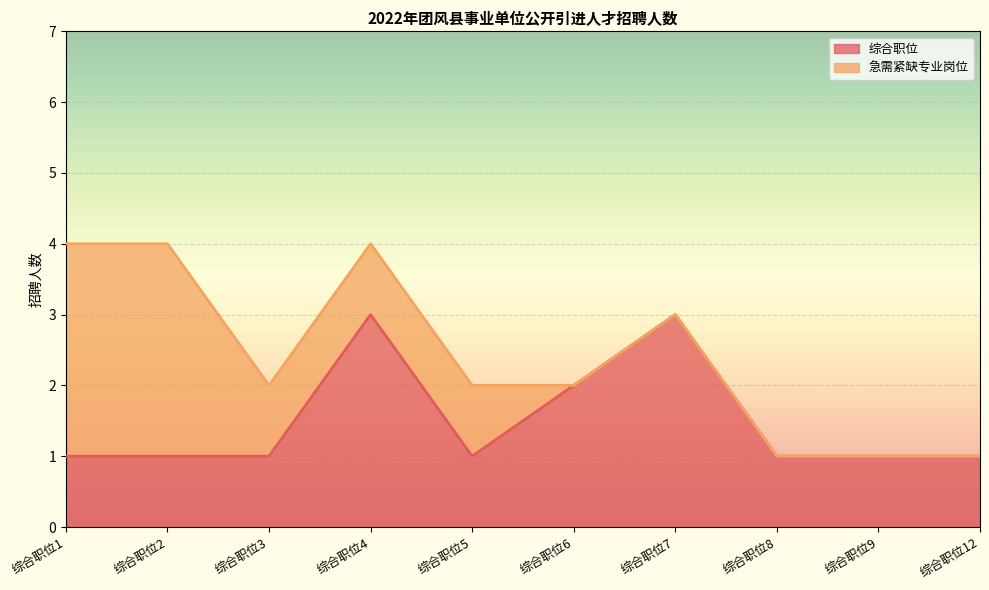

How many points are higher than both their immediate neighbors (excluding endpoints)?

2